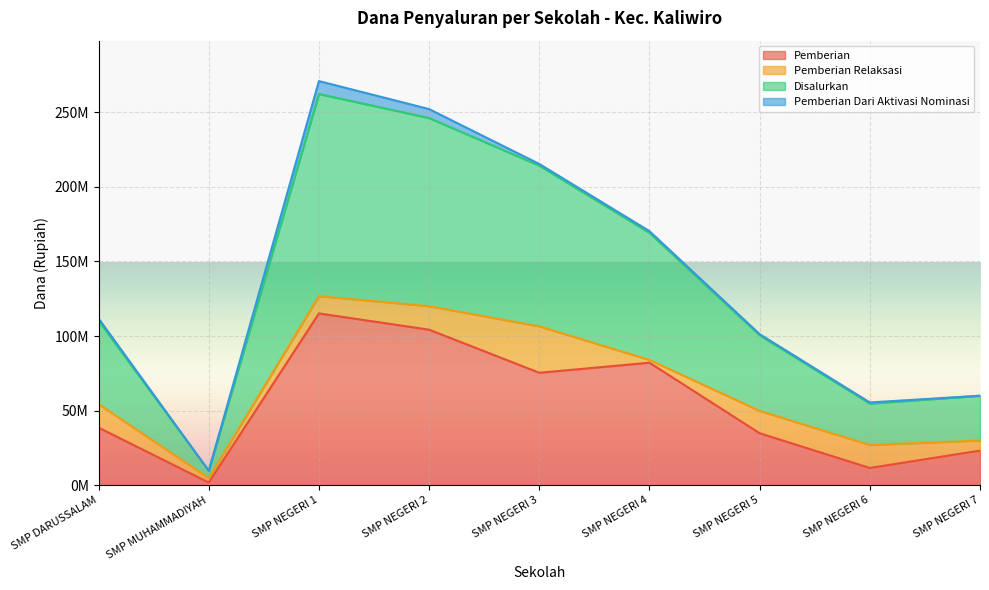

What are all the series names shown in the legend?

Pemberian, Pemberian Relaksasi, Disalurkan, Pemberian Dari Aktivasi Nominasi